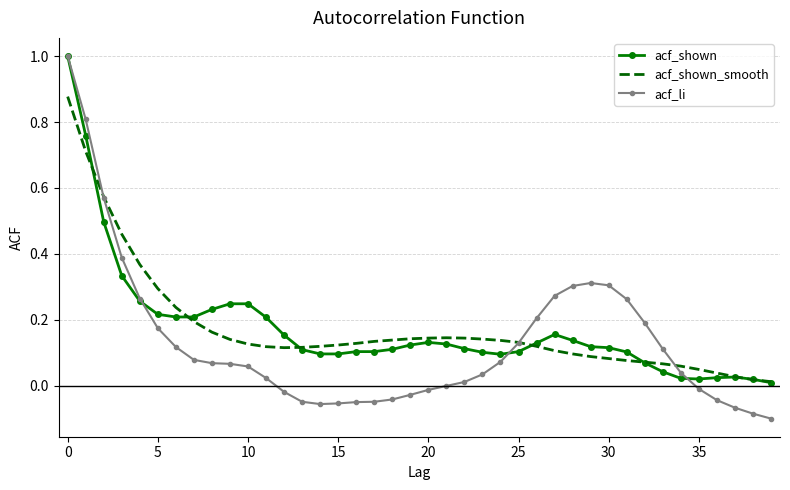

Which series has the widest spread of values?

acf_li